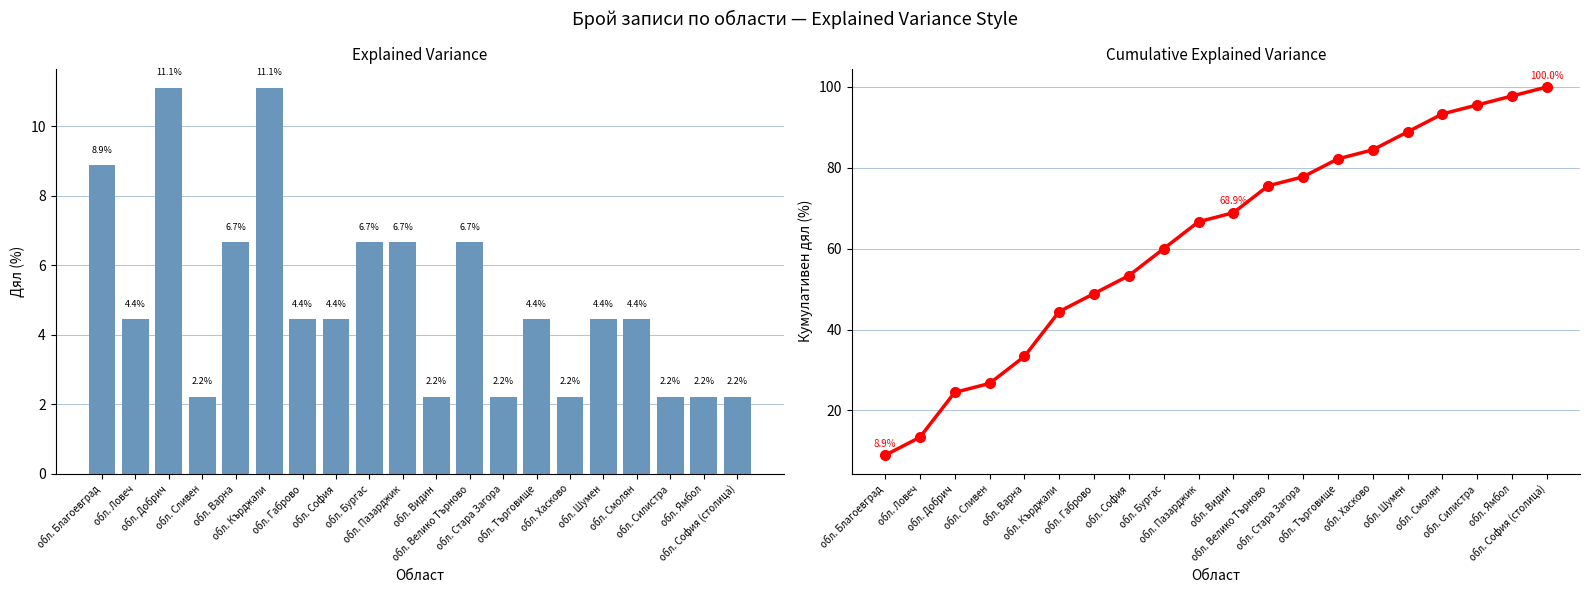

Which series has the largest total across all categories?

Кумулативен дял